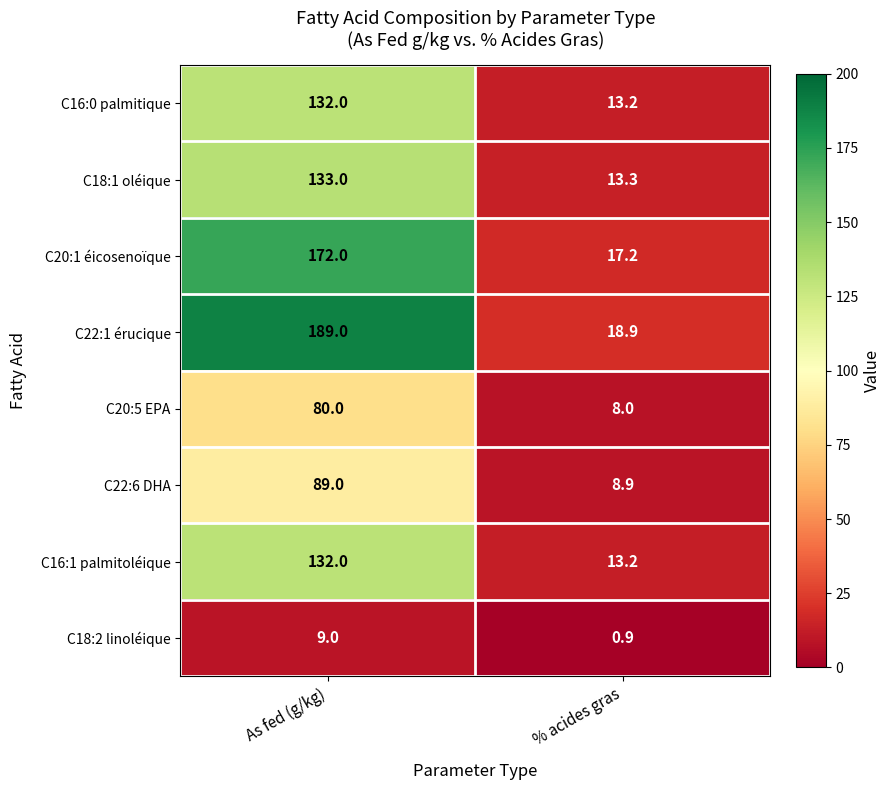

Reading left to right, extract all data points from this chart.

C16:0 palmitique: 132.0	13.2
C18:1 oléique: 133.0	13.3
C20:1 éicosenoïque: 172.0	17.2
C22:1 érucique: 189.0	18.9
C20:5 EPA: 80.0	8.0
C22:6 DHA: 89.0	8.9
C16:1 palmitoléique: 132.0	13.2
C18:2 linoléique: 9.0	0.9